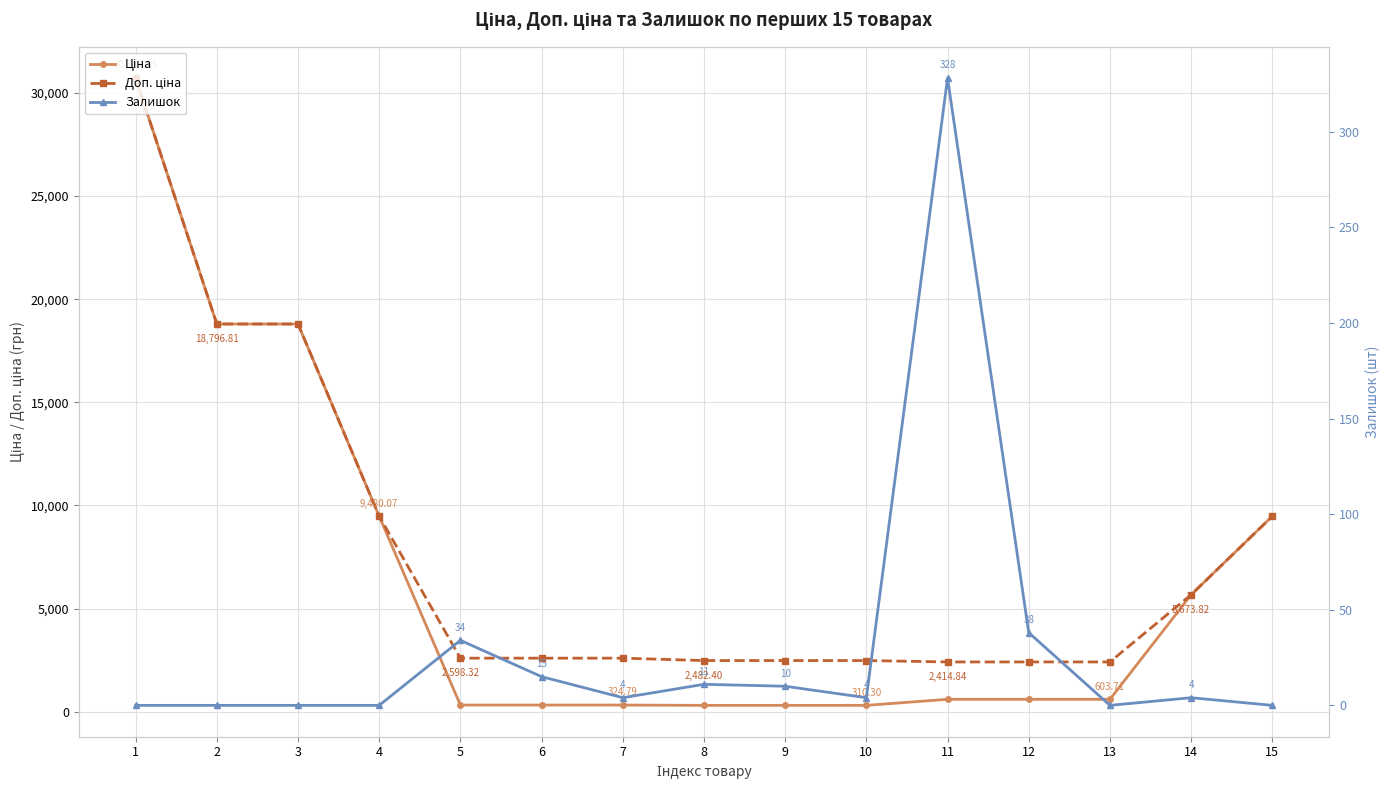

Where is Доп. ціна nearest to the value 16565?

2